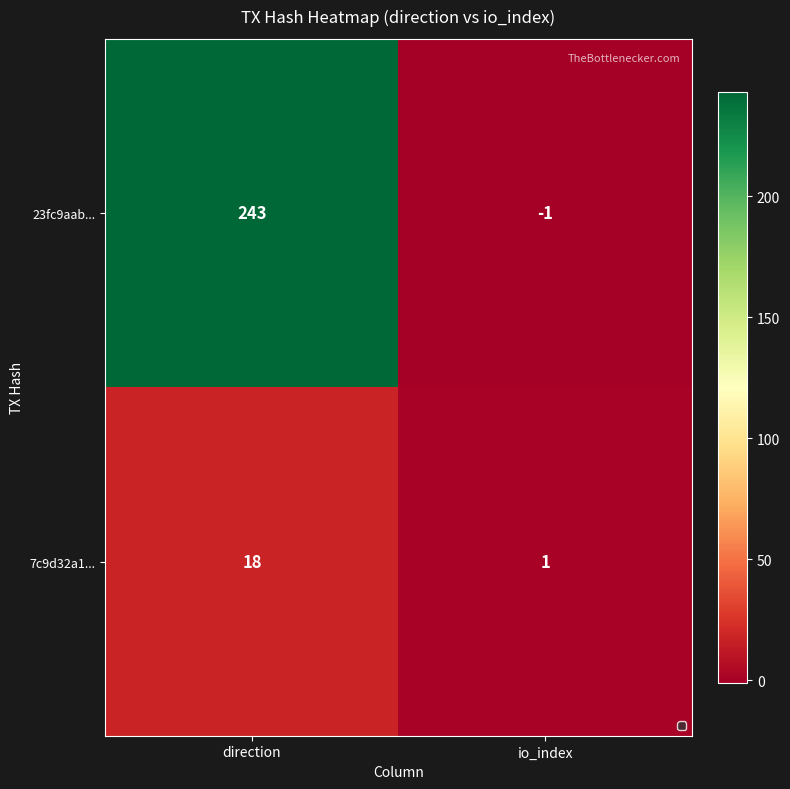

The 23fc9aab... series shows -1 at io_index. True or false?

True